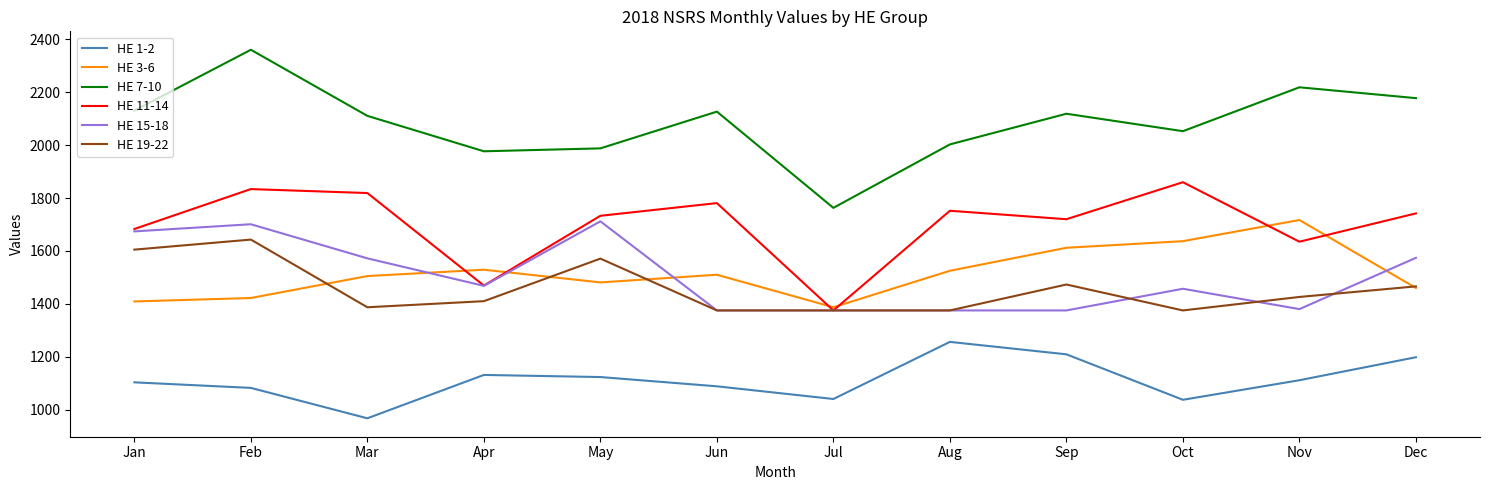

What is the difference between the HE 3-6 values at Mar and Sep?

107